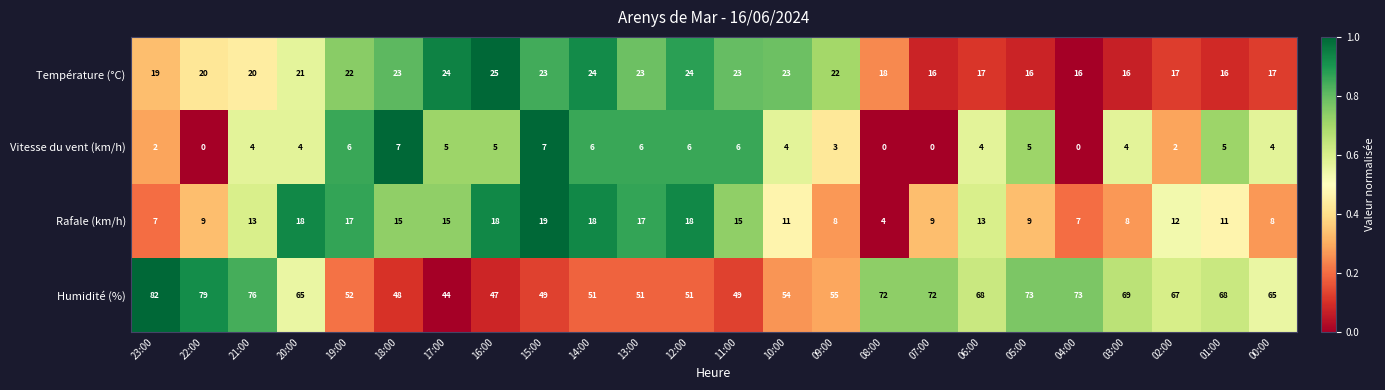

What value does the Humidité (%) series have at 06:00?

68